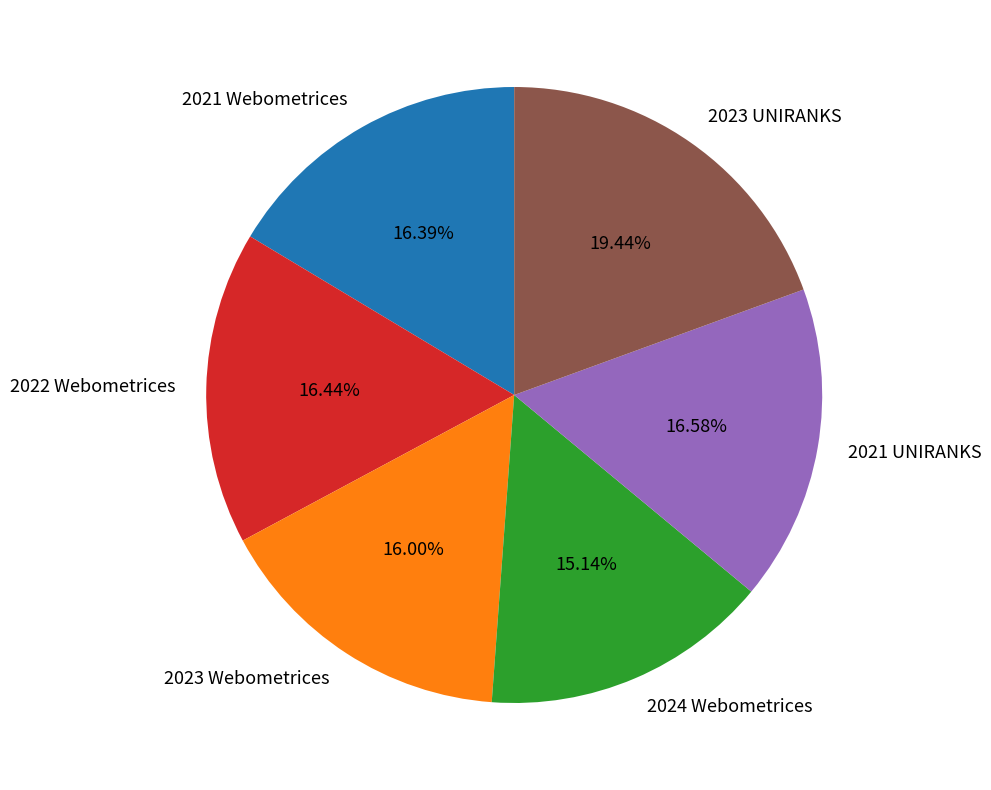

What is the ratio of the value at 2021 UNIRANKS to the value at 2023 Webometrices?

1.0